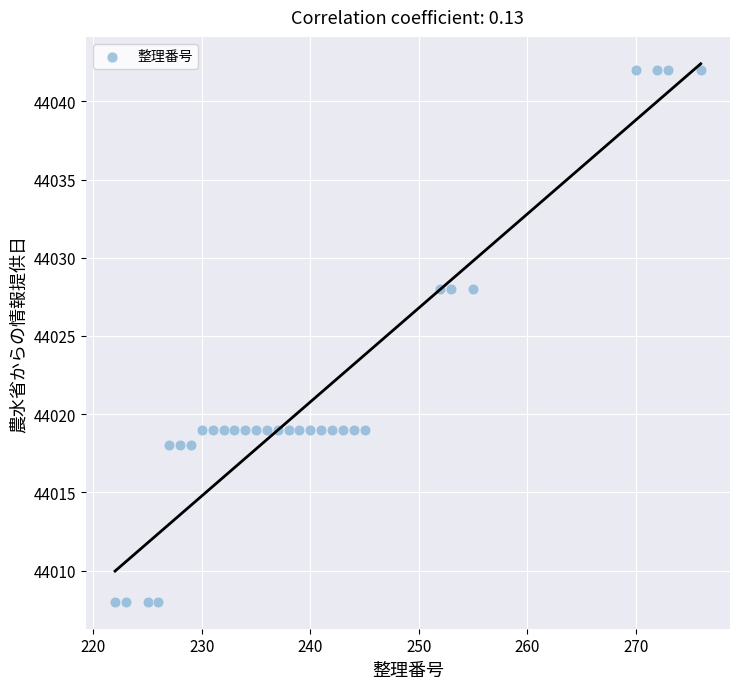

What is the range of X values (max minus min)?

54